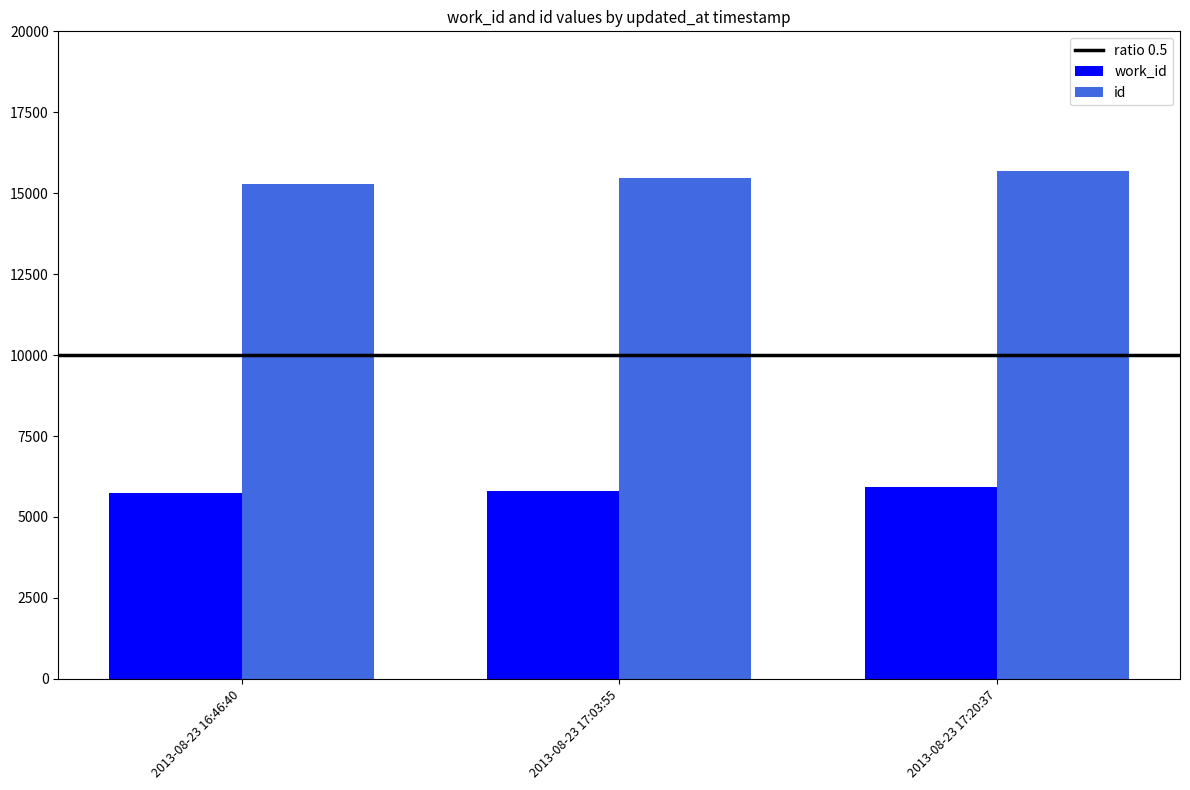

How many categories are shown in the chart?

3